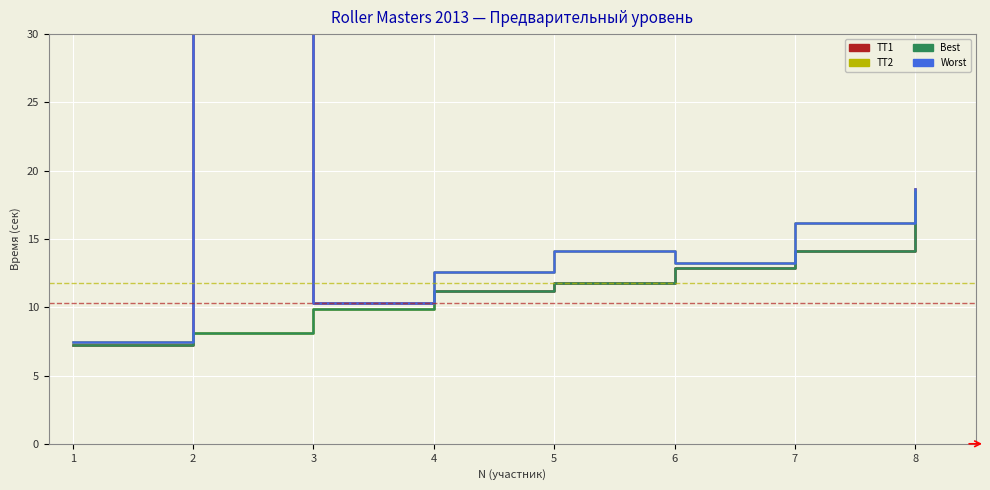

What is the difference between the Best values at 2 and 3?

1.7